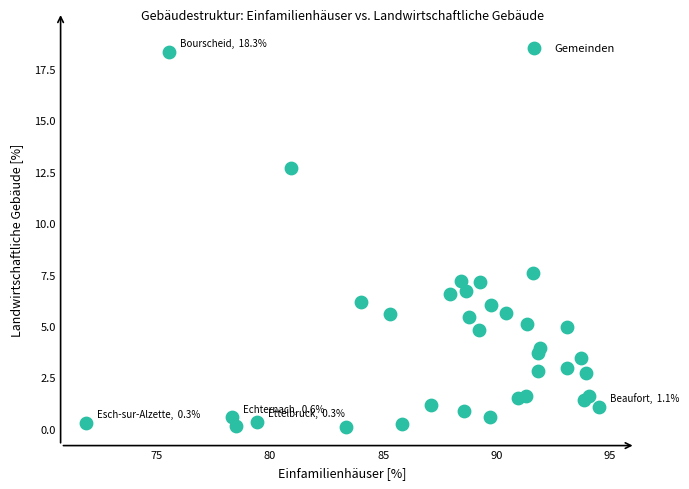

What Y value in the scatter plot is closest to 9?

7.6